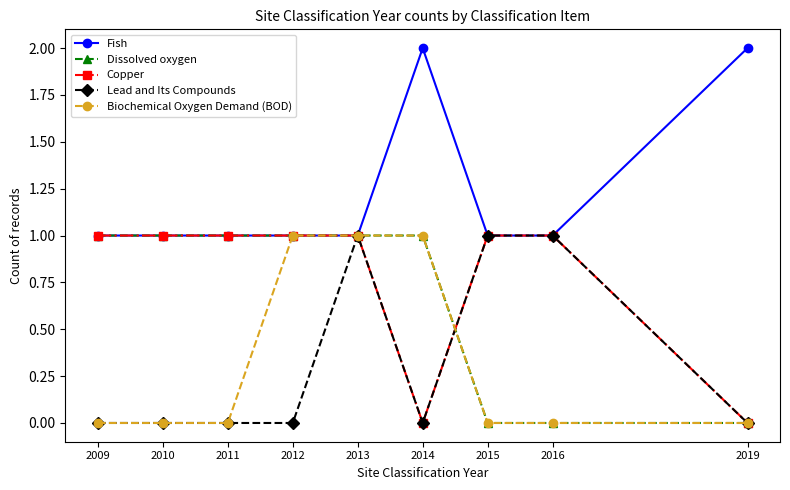

What is the value of the Copper point at the 4th from the left?

1